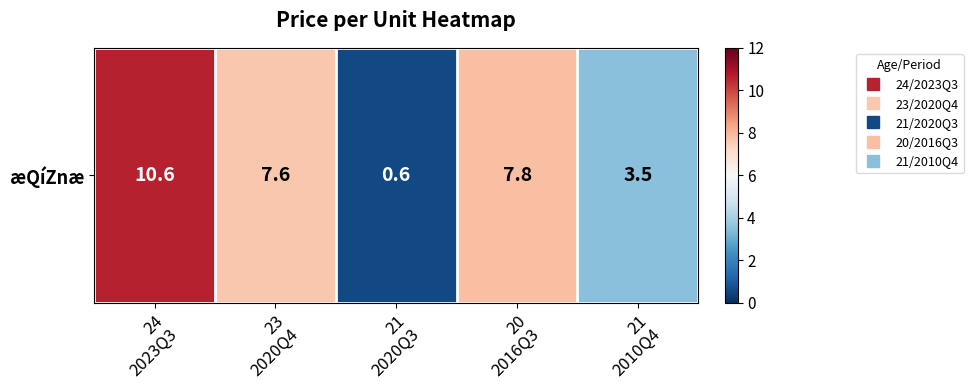

Which has a higher value, 23
2020Q4 or 21
2020Q3?

23
2020Q4